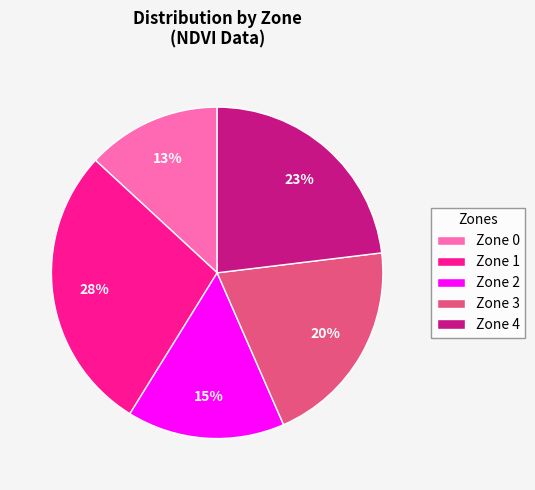

Combined, do Zone 0 and Zone 3 account for over 50%?

No